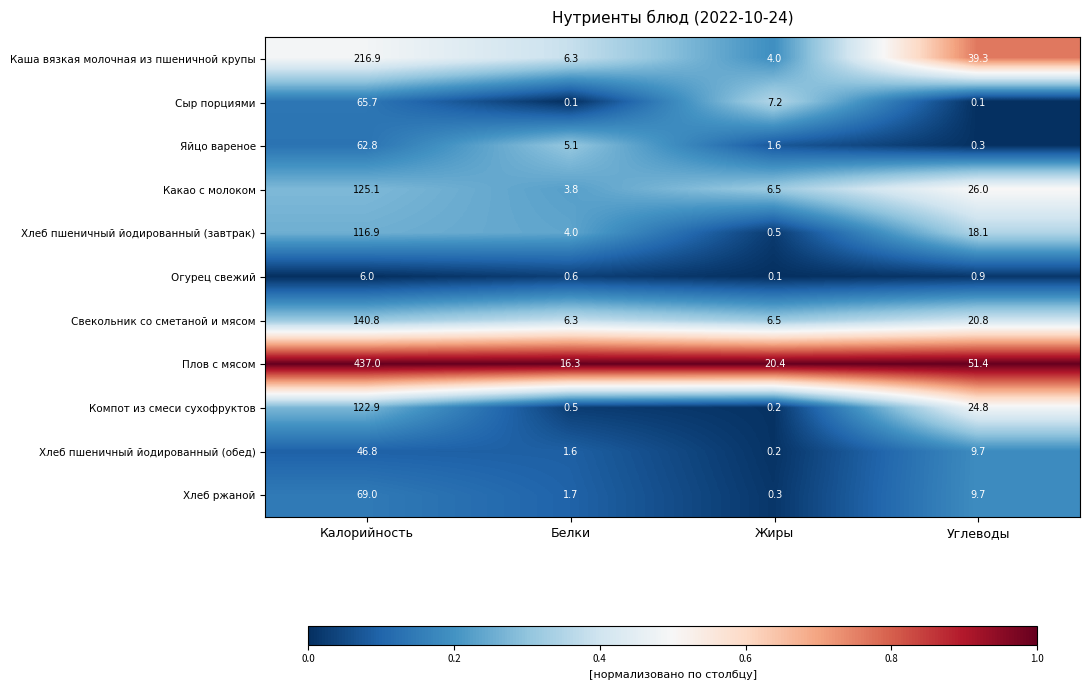

List the series in order of their peak value, highest first.

Плов с мясом, Каша вязкая молочная из пшеничной крупы, Свекольник со сметаной и мясом, Какао с молоком, Компот из смеси сухофруктов, Хлеб пшеничный йодированный (завтрак), Хлеб ржаной, Сыр порциями, Яйцо вареное, Хлеб пшеничный йодированный (обед), Огурец свежий